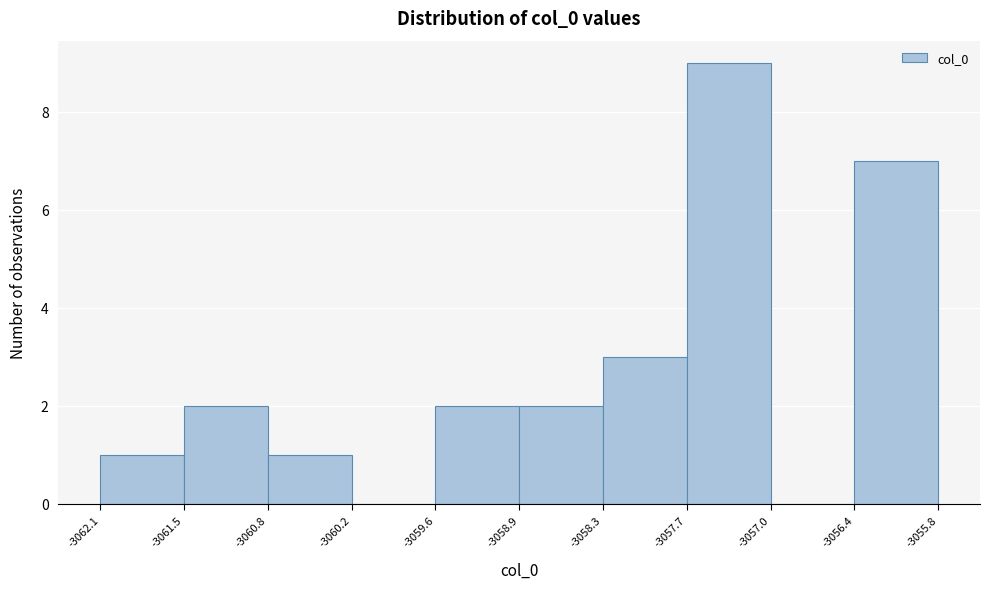

Reading left to right, list every bar in this chart as the range it spans on the x-axis followed by its height. The values are not printed on the chart, so give them approximately, as read against the axis.

-3062.1 to -3061.5: 1
-3061.5 to -3060.8: 2
-3060.8 to -3060.2: 1
-3060.2 to -3059.6: 0
-3059.6 to -3058.9: 2
-3058.9 to -3058.3: 2
-3058.3 to -3057.7: 3
-3057.7 to -3057.0: 9
-3057.0 to -3056.4: 0
-3056.4 to -3055.8: 7